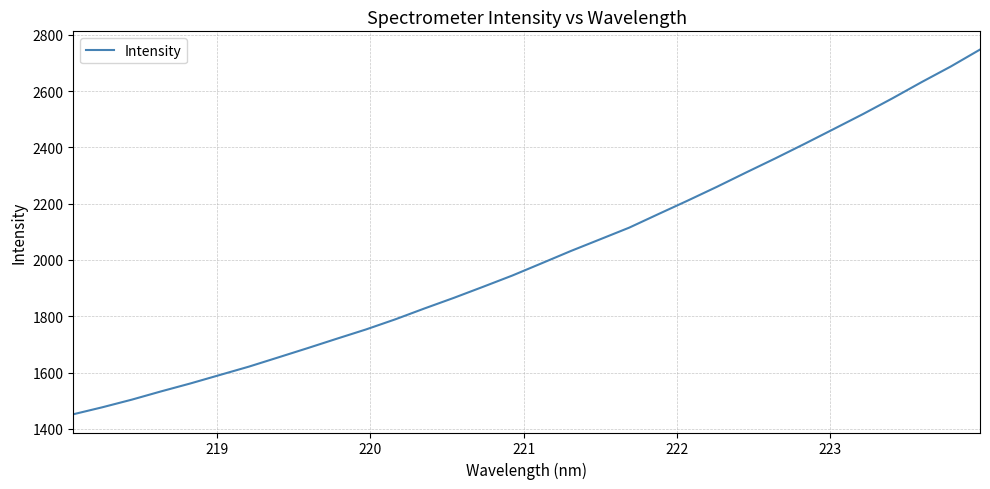

What is the smallest value displayed?

1451.7